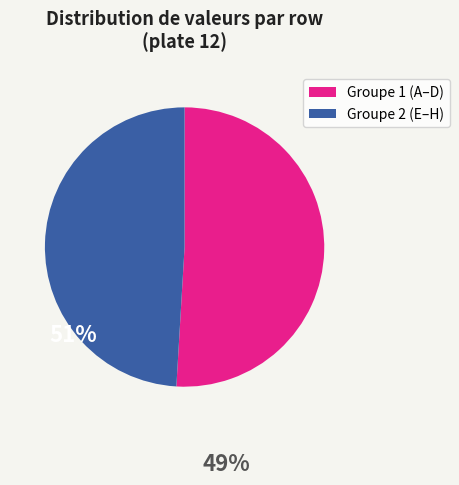

Count the number of slices in the pie.

2